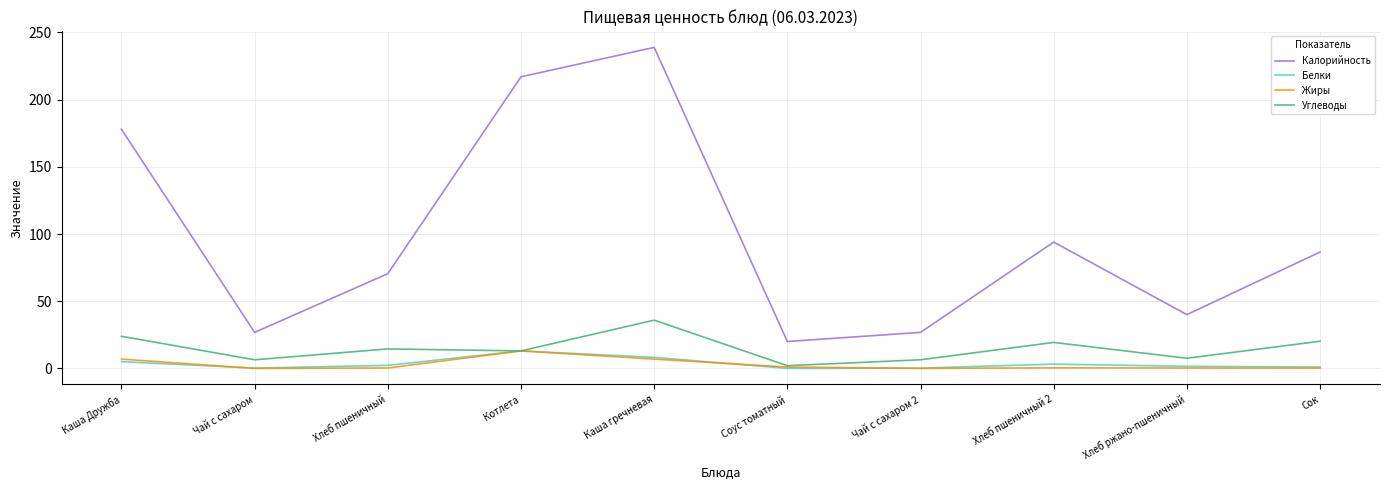

Which series has the largest total across all categories?

Калорийность